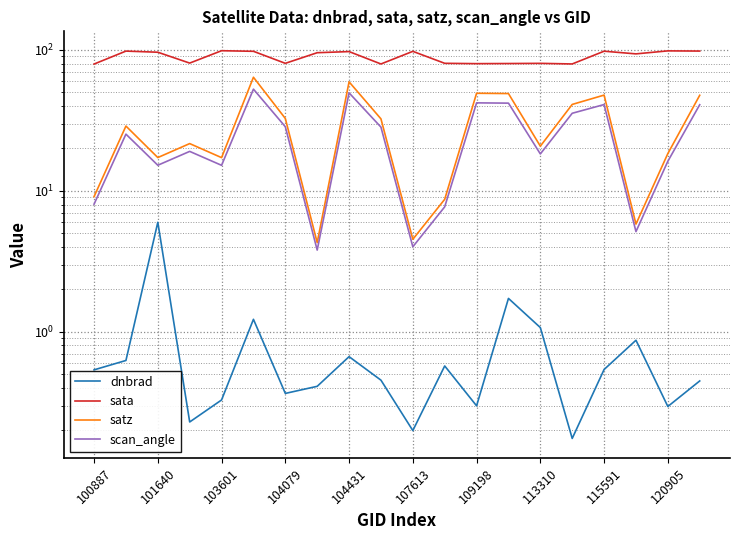

True or false: satz has a value of 4.5 at 107613.

True